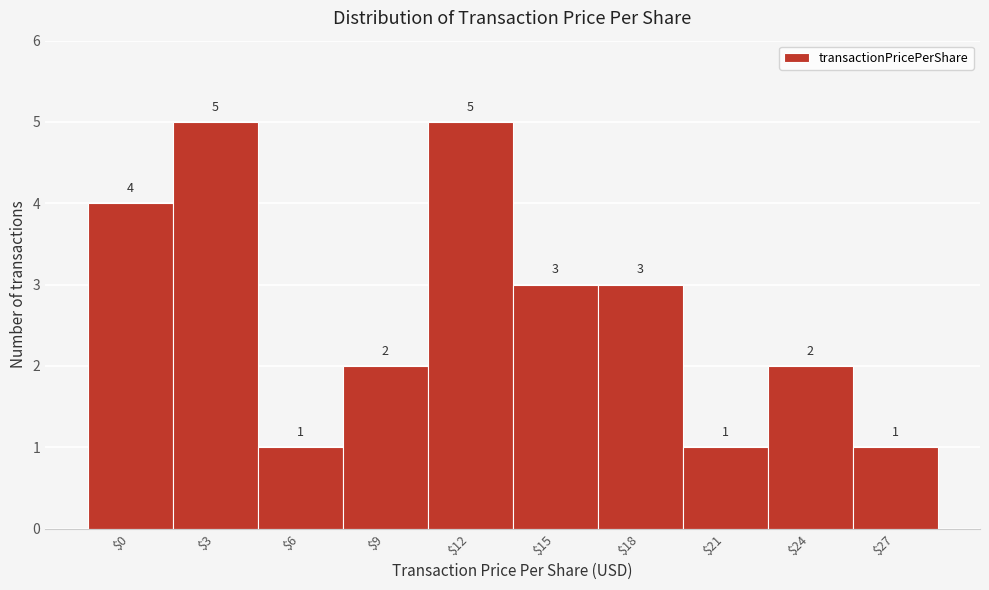

Reading right to left, transcribe all the data shown in this chart.

1	2	1	3	3	5	2	1	5	4